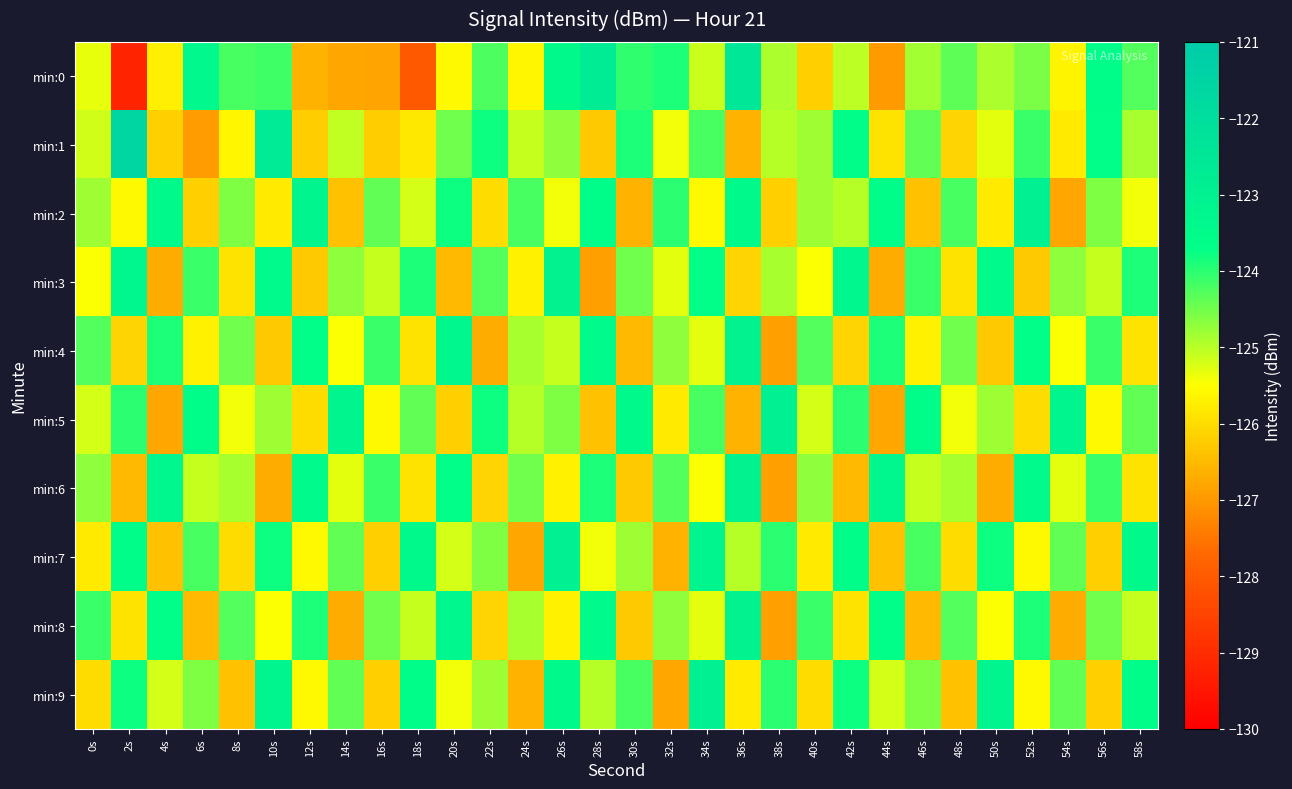

Reading right to left, list all the values displayed in this chart.

min:0: 58s=-124.3	56s=-123.6	54s=-125.6	52s=-124.6	50s=-124.9	48s=-124.3	46s=-124.9	44s=-126.9	42s=-125.0	40s=-126.2	38s=-124.9	36s=-122.5	34s=-125.1	32s=-123.9	30s=-124.0	28s=-122.7	26s=-123.5	24s=-125.6	22s=-124.3	20s=-125.6	18s=-128.0	16s=-126.8	14s=-126.8	12s=-126.6	10s=-124.1	8s=-124.2	6s=-123.3	4s=-125.7	2s=-129.2	0s=-125.4
min:1: 58s=-124.9	56s=-123.7	54s=-125.8	52s=-124.1	50s=-125.3	48s=-126.1	46s=-124.4	44s=-125.9	42s=-123.6	40s=-124.8	38s=-125.0	36s=-126.6	34s=-124.2	32s=-125.4	30s=-123.9	28s=-126.3	26s=-124.7	24s=-125.1	22s=-123.8	20s=-124.5	18s=-125.8	16s=-126.2	14s=-125.1	12s=-126.2	10s=-122.7	8s=-125.6	6s=-126.9	4s=-126.2	2s=-121.6	0s=-125.2
min:2: 58s=-125.4	56s=-124.6	54s=-126.8	52s=-123.0	50s=-125.8	48s=-124.2	46s=-126.4	44s=-123.6	42s=-125.0	40s=-124.8	38s=-126.2	36s=-123.4	34s=-125.6	32s=-124.0	30s=-126.6	28s=-123.6	26s=-125.4	24s=-124.2	22s=-126.0	20s=-123.8	18s=-125.2	16s=-124.4	14s=-126.4	12s=-123.2	10s=-125.8	8s=-124.6	6s=-126.2	4s=-123.4	2s=-125.6	0s=-124.8
min:3: 58s=-123.9	56s=-125.1	54s=-124.7	52s=-126.3	50s=-123.5	48s=-125.9	46s=-124.1	44s=-126.7	42s=-123.3	40s=-125.5	38s=-124.9	36s=-126.1	34s=-123.7	32s=-125.3	30s=-124.5	28s=-126.9	26s=-123.1	24s=-125.7	22s=-124.3	20s=-126.5	18s=-123.9	16s=-125.1	14s=-124.7	12s=-126.3	10s=-123.5	8s=-125.9	6s=-124.1	4s=-126.7	2s=-123.3	0s=-125.5
min:4: 58s=-125.9	56s=-124.1	54s=-125.5	52s=-123.7	50s=-126.3	48s=-124.5	46s=-125.7	44s=-123.9	42s=-126.1	40s=-124.3	38s=-126.9	36s=-123.1	34s=-125.3	32s=-124.7	30s=-126.5	28s=-123.5	26s=-125.1	24s=-124.9	22s=-126.7	20s=-123.3	18s=-125.9	16s=-124.1	14s=-125.5	12s=-123.7	10s=-126.3	8s=-124.5	6s=-125.7	4s=-123.9	2s=-126.1	0s=-124.3
min:5: 58s=-124.4	56s=-125.6	54s=-123.2	52s=-126.0	50s=-124.8	48s=-125.4	46s=-123.6	44s=-126.8	42s=-124.0	40s=-125.2	38s=-123.0	36s=-126.6	34s=-124.2	32s=-125.8	30s=-123.4	28s=-126.4	26s=-124.6	24s=-125.0	22s=-123.8	20s=-126.2	18s=-124.4	16s=-125.6	14s=-123.2	12s=-126.0	10s=-124.8	8s=-125.4	6s=-123.6	4s=-126.8	2s=-124.0	0s=-125.2
min:6: 58s=-125.9	56s=-124.1	54s=-125.3	52s=-123.5	50s=-126.7	48s=-124.9	46s=-125.1	44s=-123.3	42s=-126.5	40s=-124.7	38s=-126.9	36s=-123.1	34s=-125.5	32s=-124.3	30s=-126.3	28s=-123.9	26s=-125.7	24s=-124.5	22s=-126.1	20s=-123.7	18s=-125.9	16s=-124.1	14s=-125.3	12s=-123.5	10s=-126.7	8s=-124.9	6s=-125.1	4s=-123.3	2s=-126.5	0s=-124.7
min:7: 58s=-123.4	56s=-126.2	54s=-124.4	52s=-125.6	50s=-123.8	48s=-126.0	46s=-124.2	44s=-126.4	42s=-123.6	40s=-125.8	38s=-124.0	36s=-125.0	34s=-123.2	32s=-126.6	30s=-124.8	28s=-125.4	26s=-123.0	24s=-126.8	22s=-124.6	20s=-125.2	18s=-123.4	16s=-126.2	14s=-124.4	12s=-125.6	10s=-123.8	8s=-126.0	6s=-124.2	4s=-126.4	2s=-123.6	0s=-125.8
min:8: 58s=-125.1	56s=-124.5	54s=-126.7	52s=-123.9	50s=-125.5	48s=-124.3	46s=-126.5	44s=-123.7	42s=-125.9	40s=-124.1	38s=-126.9	36s=-123.1	34s=-125.3	32s=-124.7	30s=-126.3	28s=-123.5	26s=-125.7	24s=-124.9	22s=-126.1	20s=-123.3	18s=-125.1	16s=-124.5	14s=-126.7	12s=-123.9	10s=-125.5	8s=-124.3	6s=-126.5	4s=-123.7	2s=-125.9	0s=-124.1
min:9: 58s=-123.6	56s=-126.2	54s=-124.4	52s=-125.6	50s=-123.2	48s=-126.4	46s=-124.6	44s=-125.2	42s=-123.8	40s=-126.0	38s=-124.0	36s=-125.8	34s=-123.0	32s=-126.8	30s=-124.2	28s=-125.0	26s=-123.4	24s=-126.6	22s=-124.8	20s=-125.4	18s=-123.6	16s=-126.2	14s=-124.4	12s=-125.6	10s=-123.2	8s=-126.4	6s=-124.6	4s=-125.2	2s=-123.8	0s=-126.0